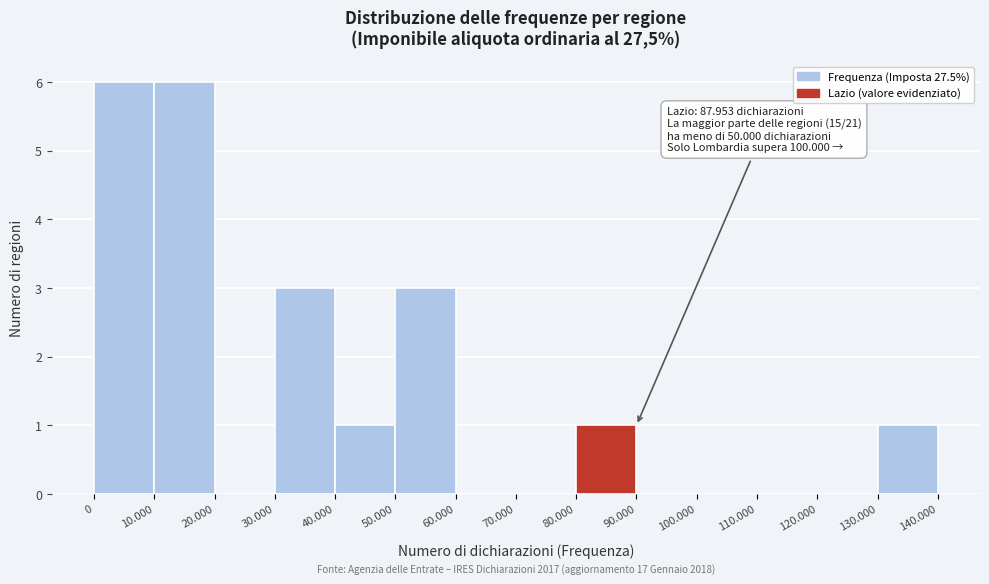

Reading left to right, transcribe all the data shown in this chart.

0=6	10.000=6	20.000=0	30.000=3	40.000=1	50.000=3	60.000=0	70.000=0	80.000=1	90.000=0	100.000=0	110.000=0	120.000=0	130.000=1